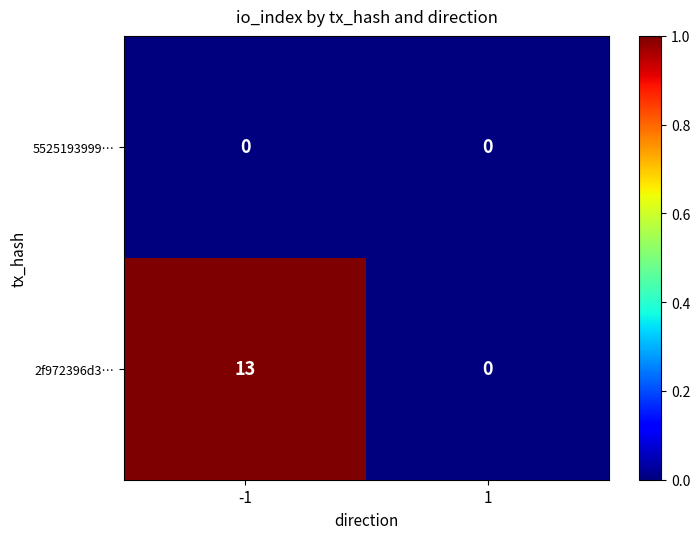

At -1, list the series in order from smallest to largest.

5525193999…, 2f972396d3…